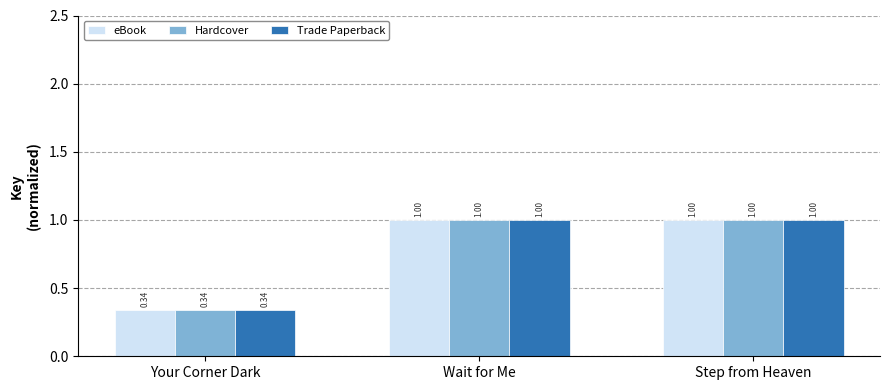

At which label is eBook closest to 0?

Your Corner Dark